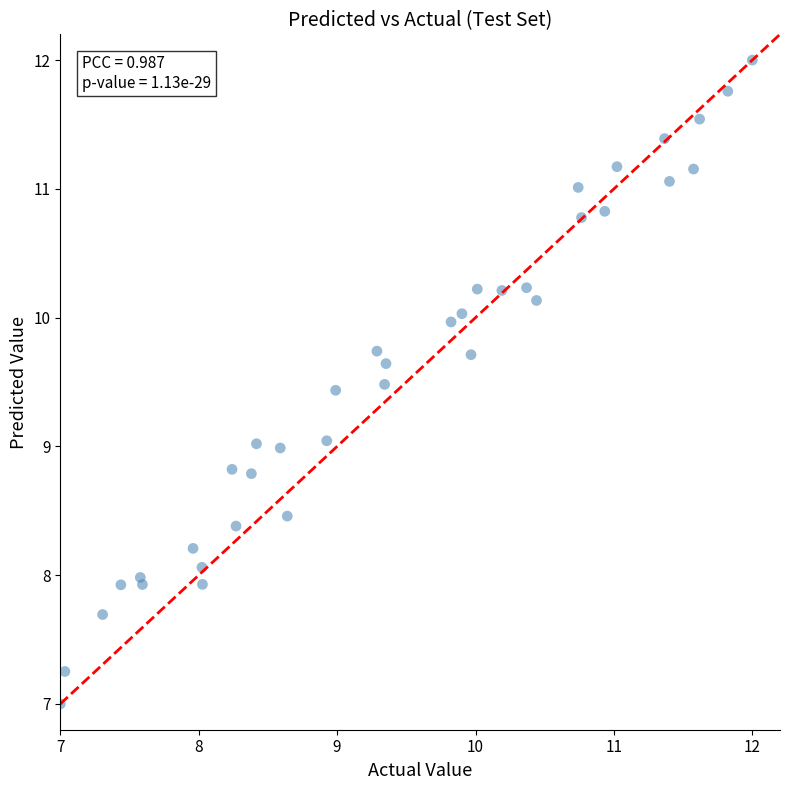

What is the range of X values (max minus min)?

5.0